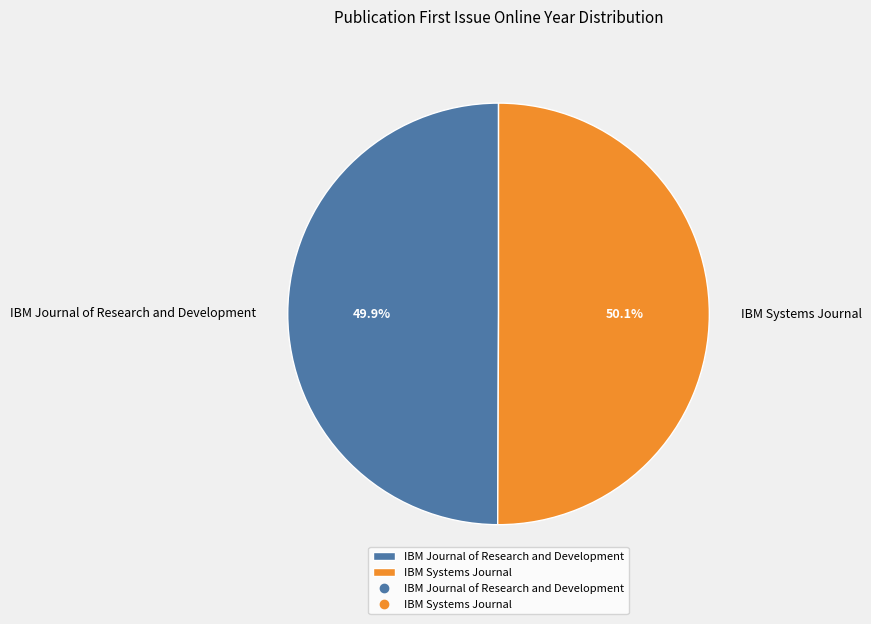

The IBM Journal of Research and Development slice represents 50% of the pie. True or false?

True